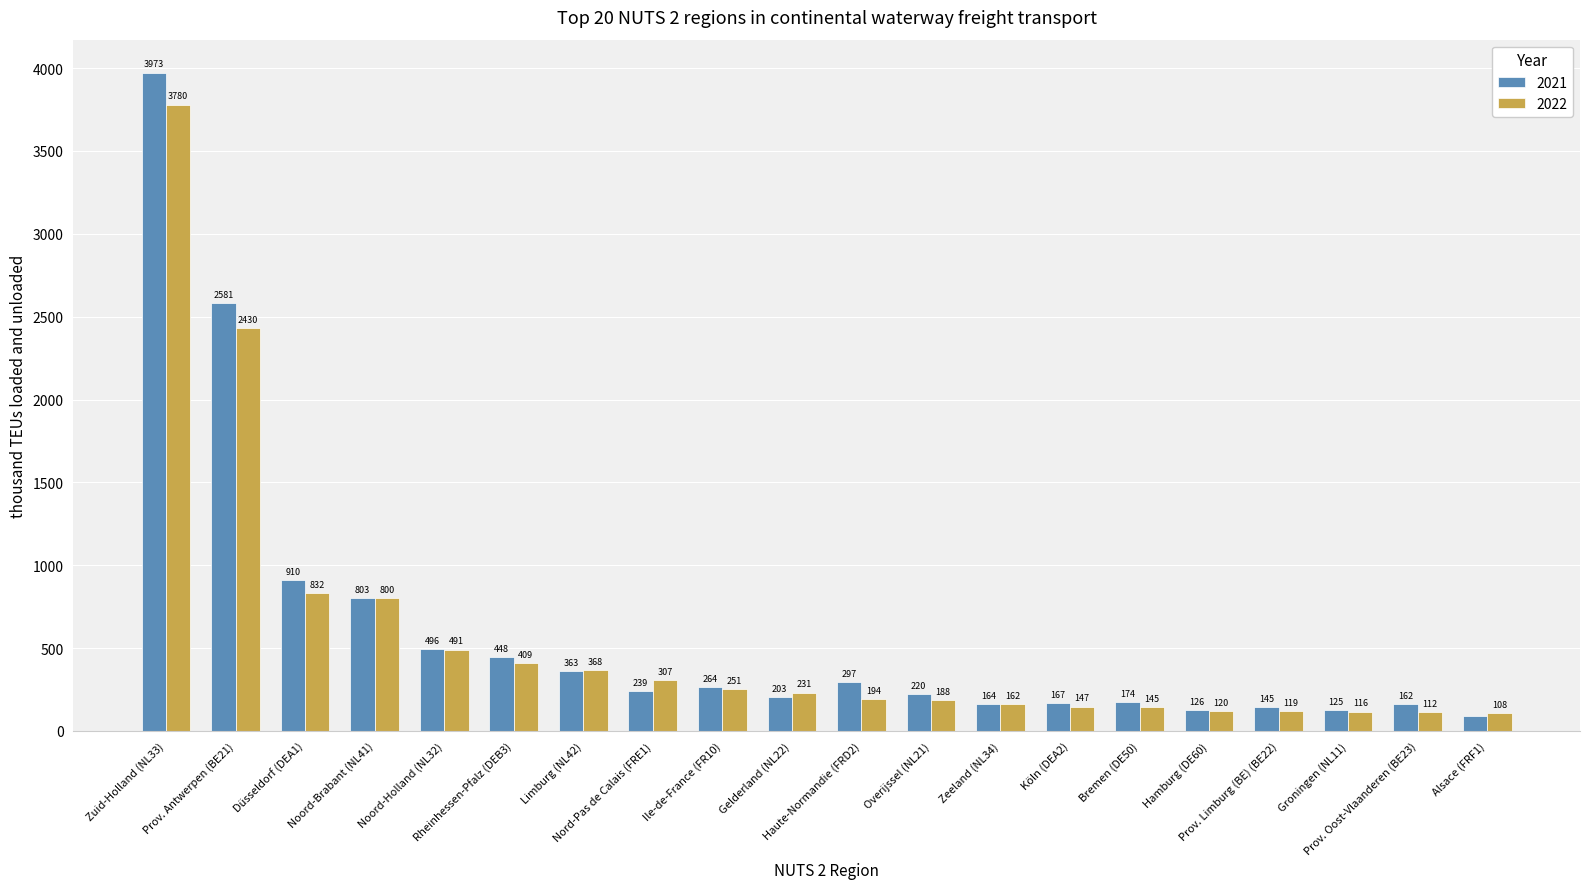

What is the label of the 4th bar from the right?

Prov. Limburg (BE) (BE22)